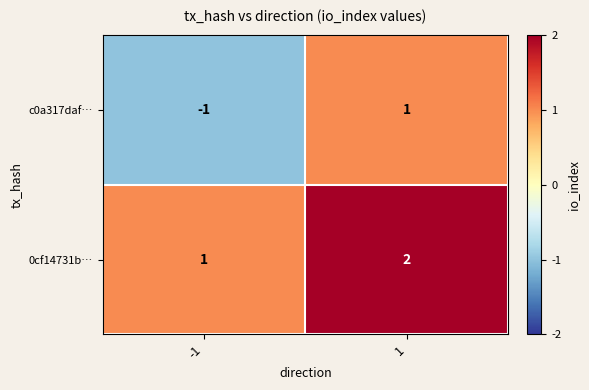

Rank the series by their average value, from highest to lowest.

0cf14731b…, c0a317daf…